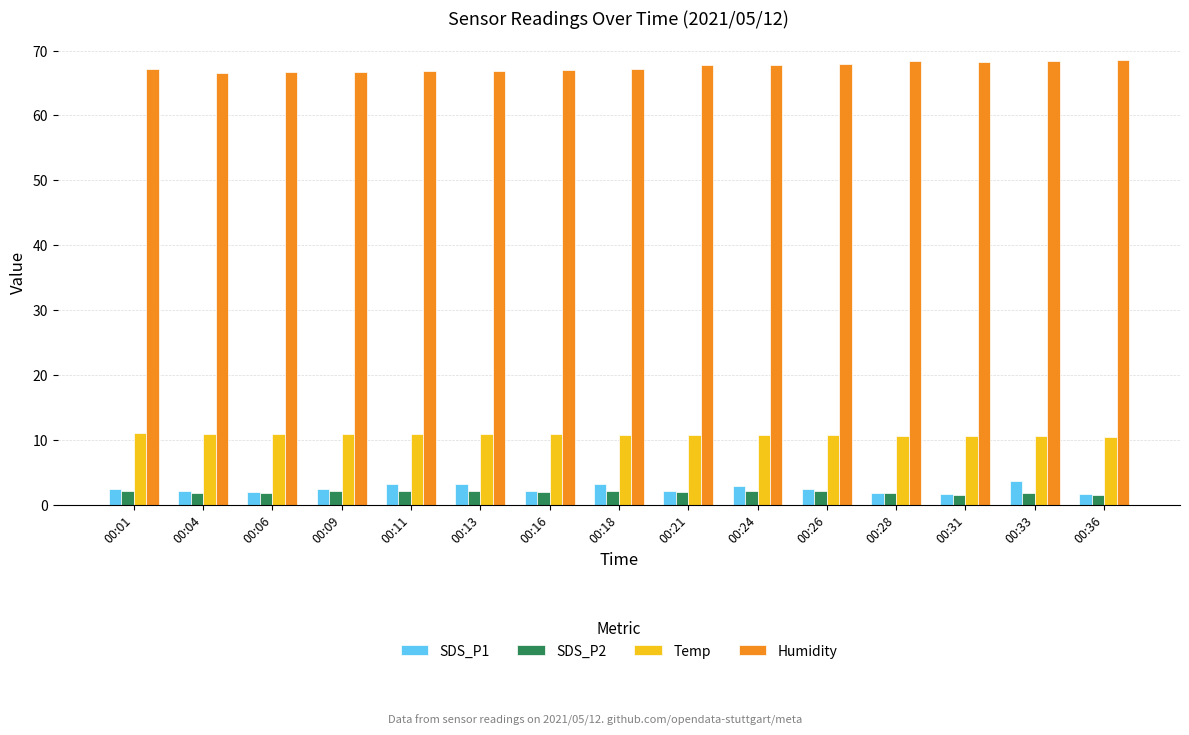

What is the difference between the highest and lowest values at 00:11?

64.8